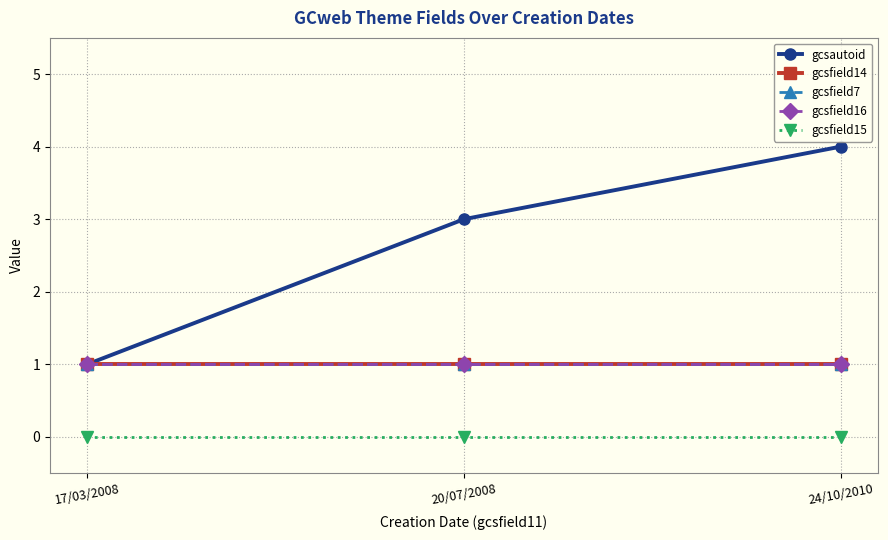

How many lines are shown in the chart?

5